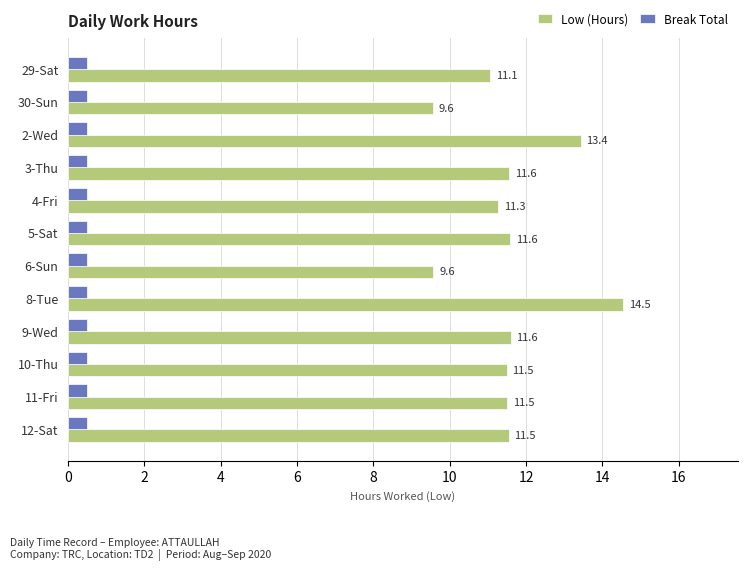

What is the maximum value for Break Total?

0.5